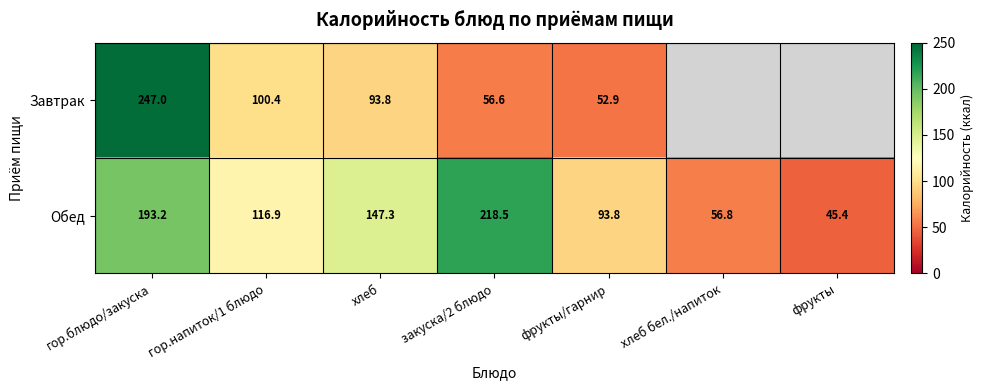

What is the smallest value displayed?

45.4